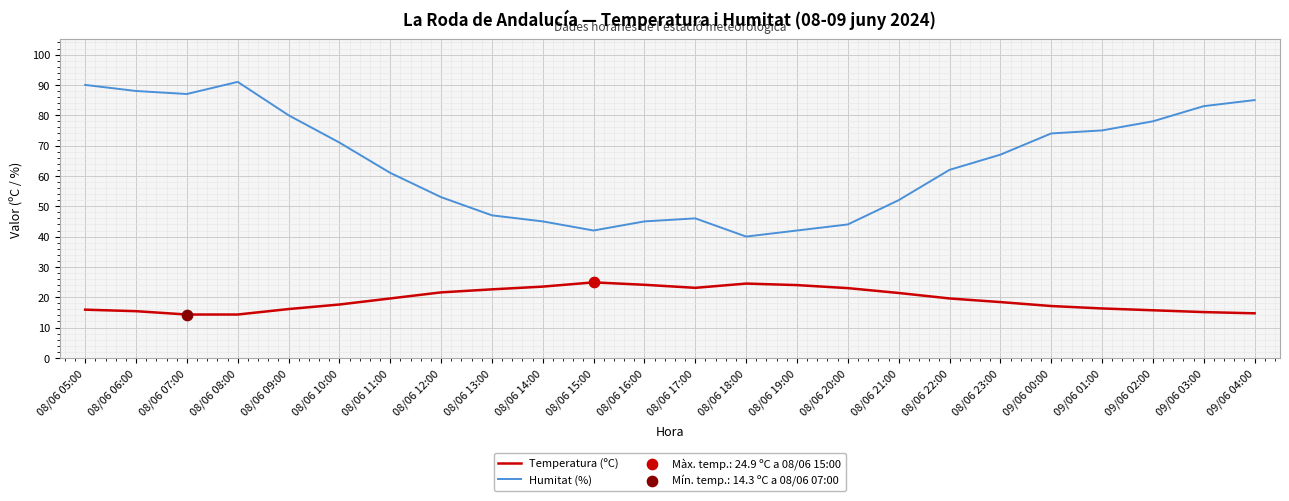

What is the spread (max minus min) of values at 08/06 14:00?

21.5